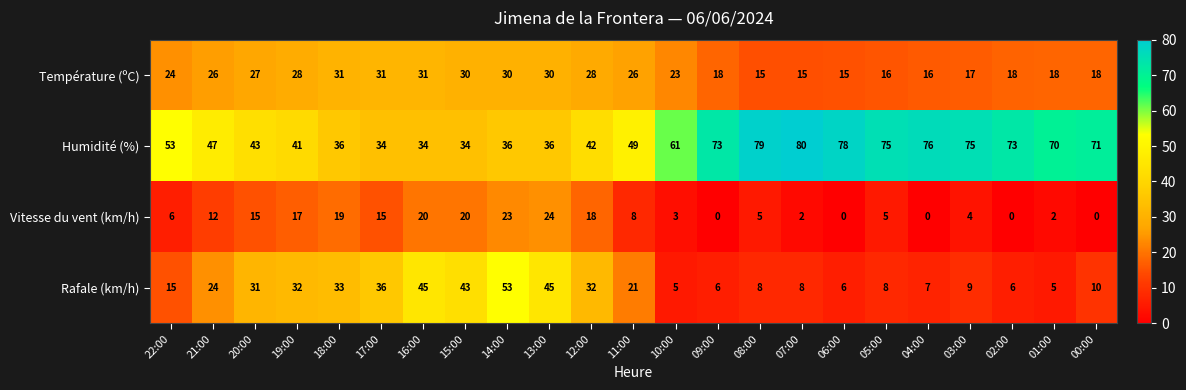

At how many categories does at least one series exceed 64?

10